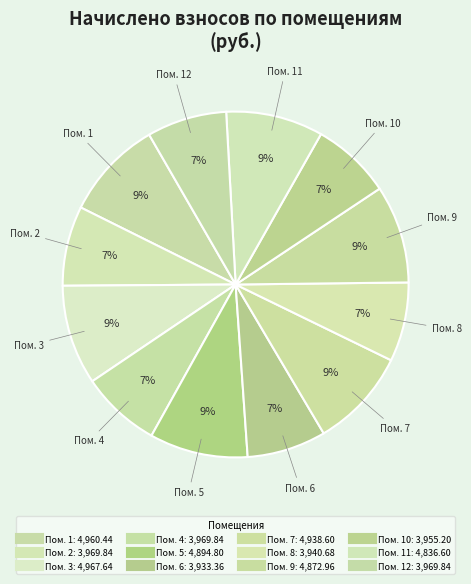

How many segments does this pie chart have?

12